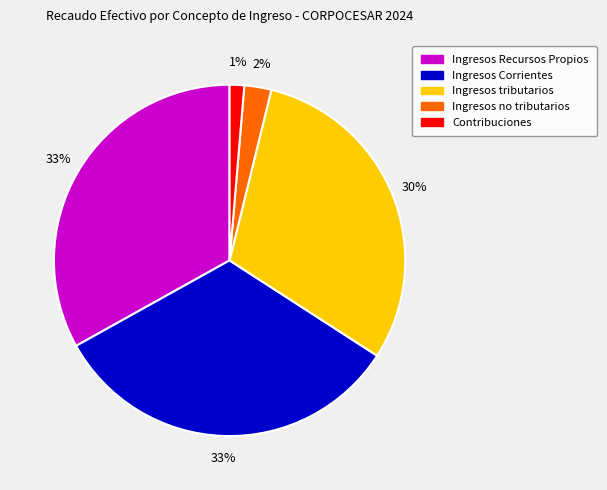

Which has a higher value, Ingresos tributarios or Contribuciones?

Ingresos tributarios